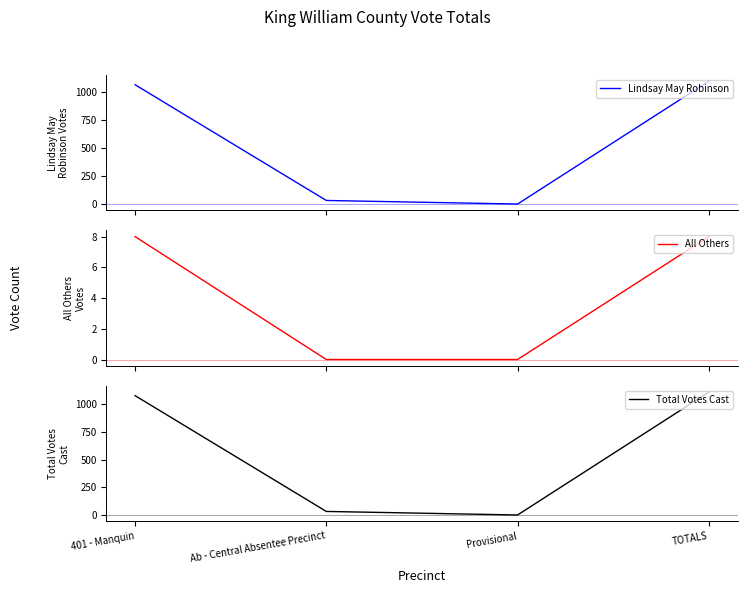

How many distinct data groups are displayed?

3